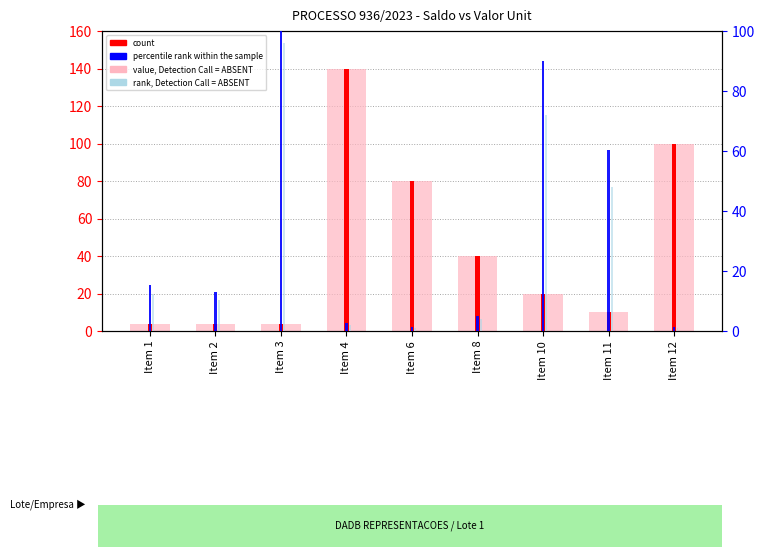

The saldo (absent-style) series shows 31.4 at Item 6. True or false?

False